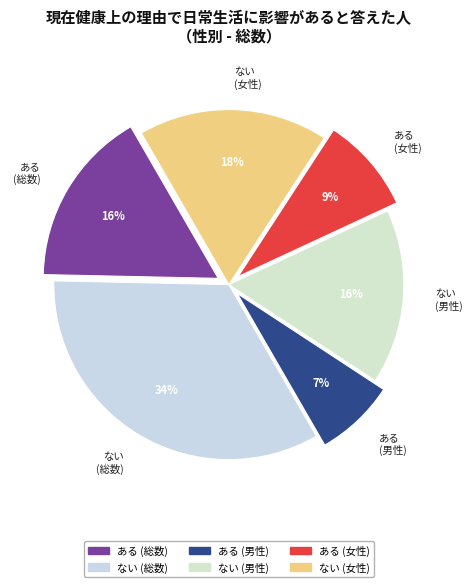

To the nearest percent, what is the combined percentage of ある (総数) and ある (女性)?

25%